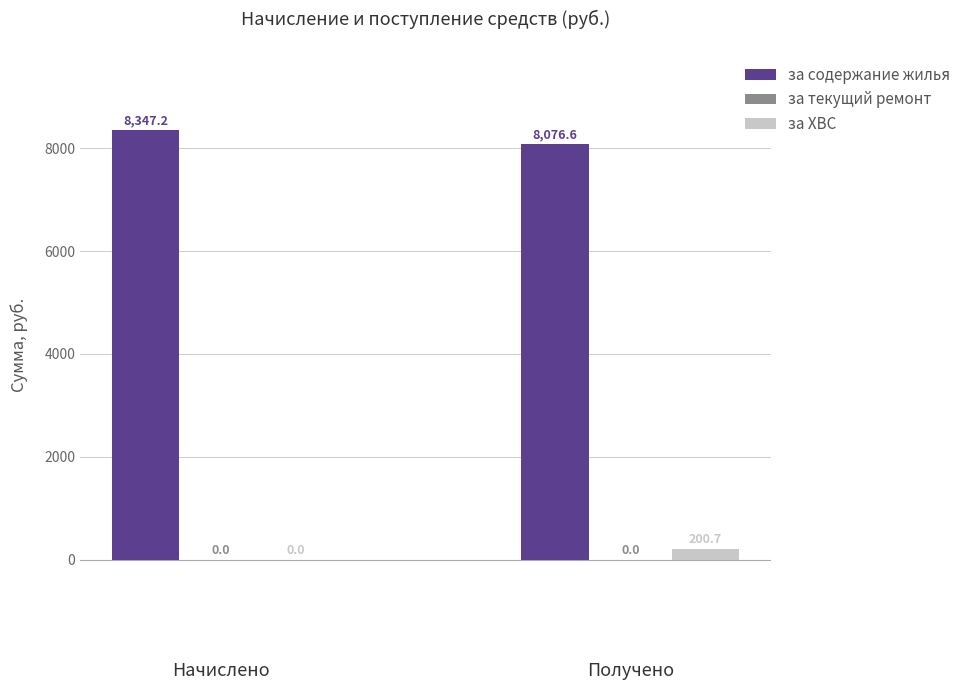

What is the maximum value shown in the chart?

8347.2